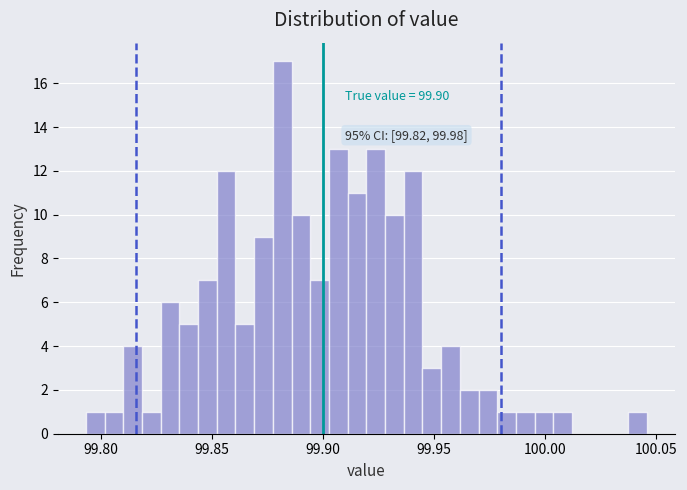

Read against the x-axis, roughly where is the centre of the tallest bar?

99.880